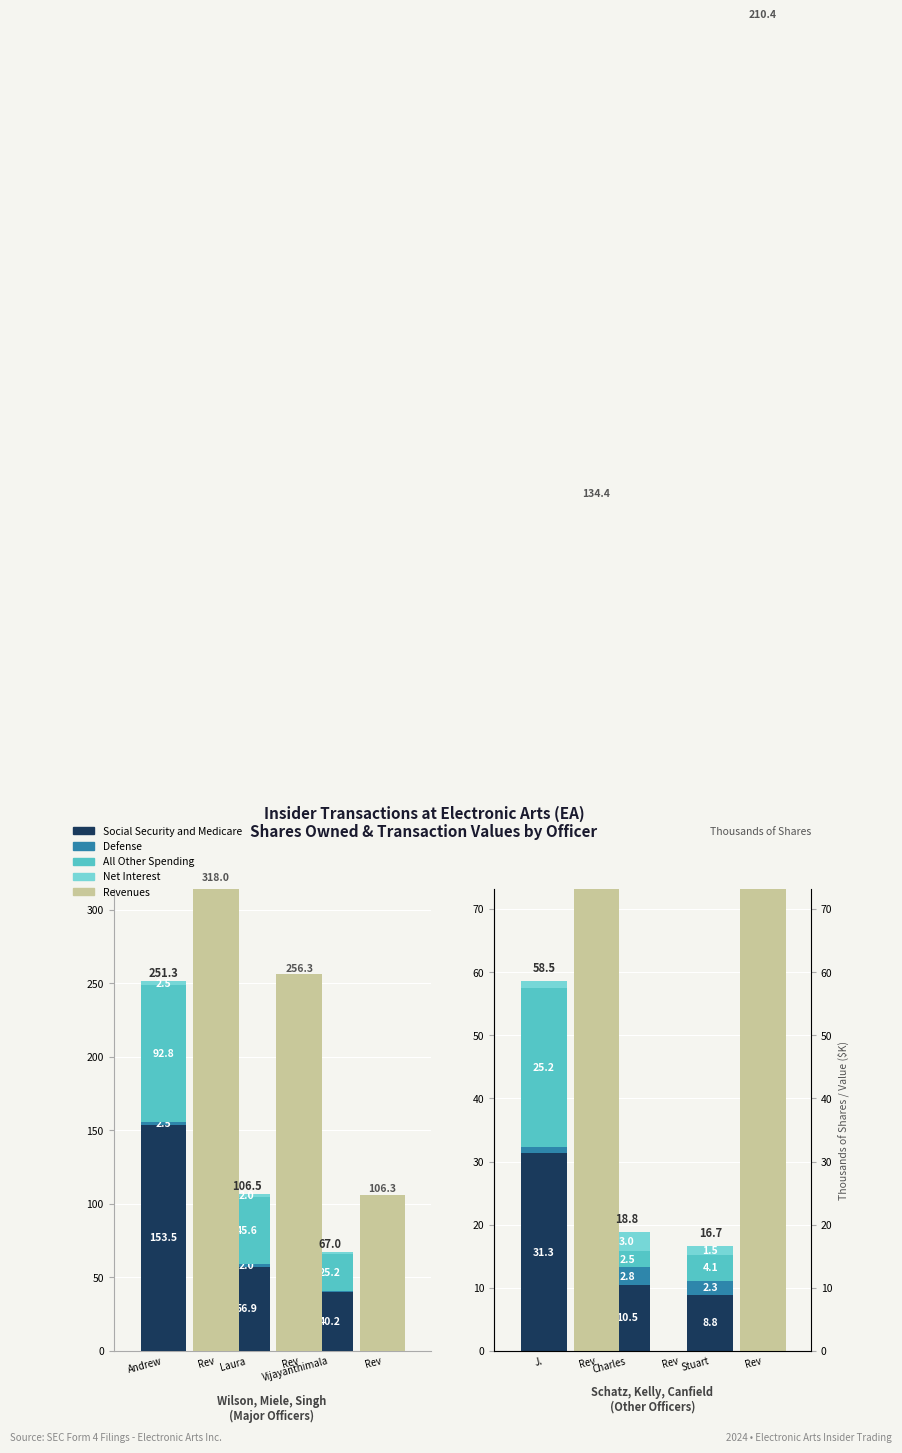

Is the value of Net Interest at Laura greater than the value of All Other Spending at Andrew?

No